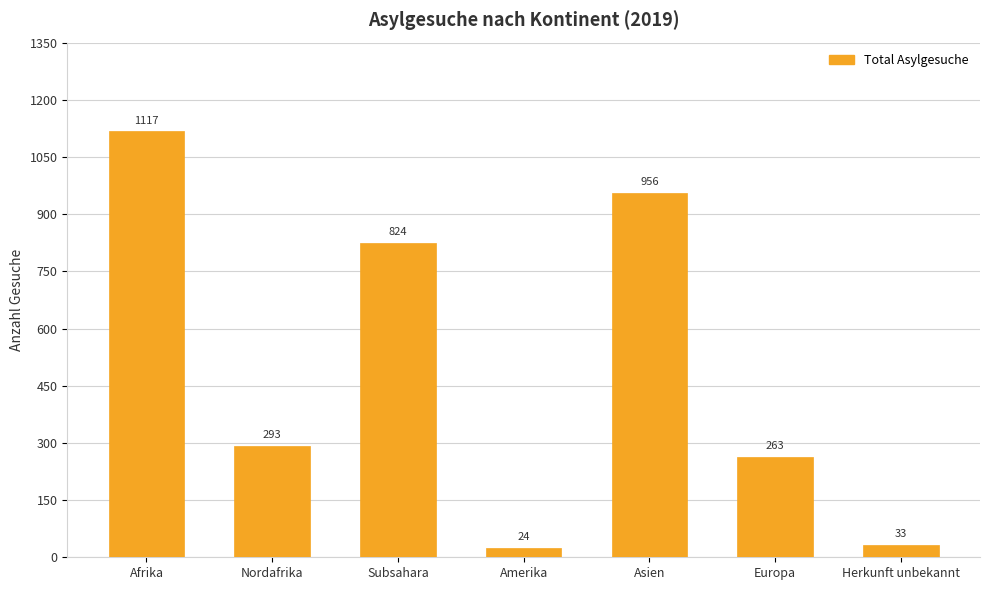

Does the chart contain stacked bars?

No